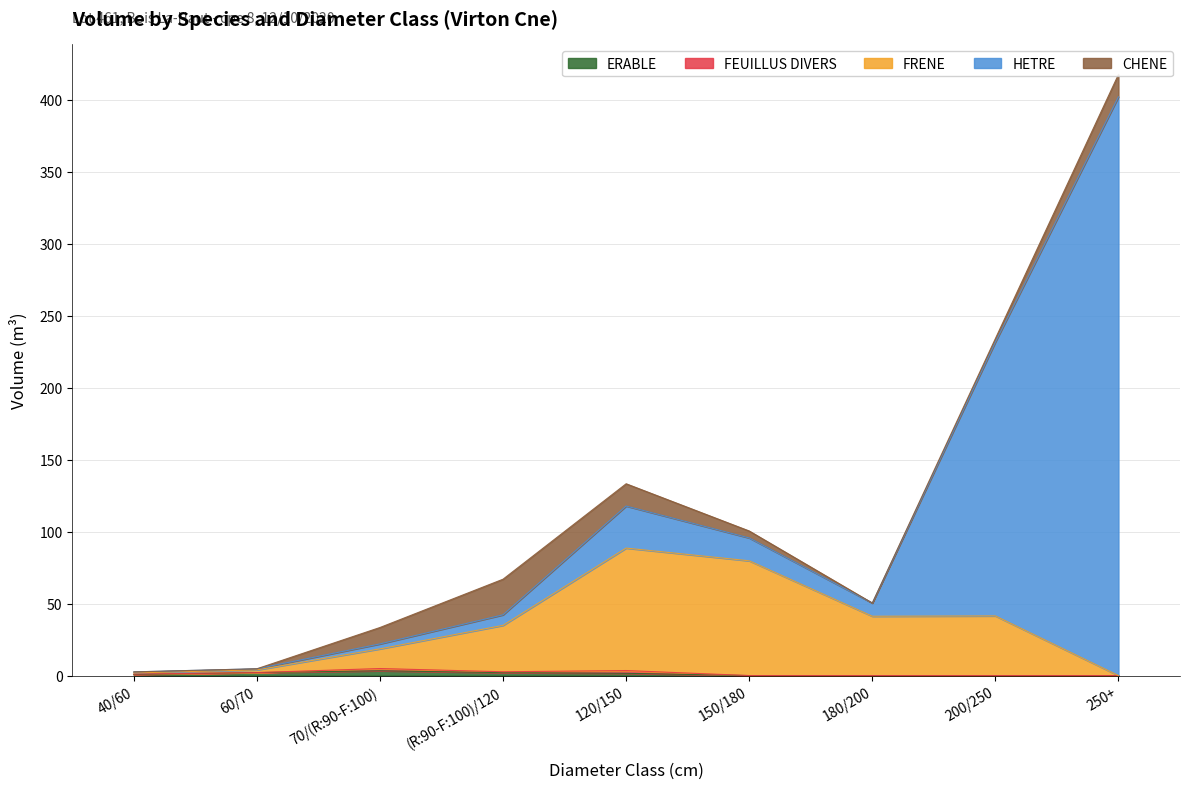

How many lines are shown in the chart?

5